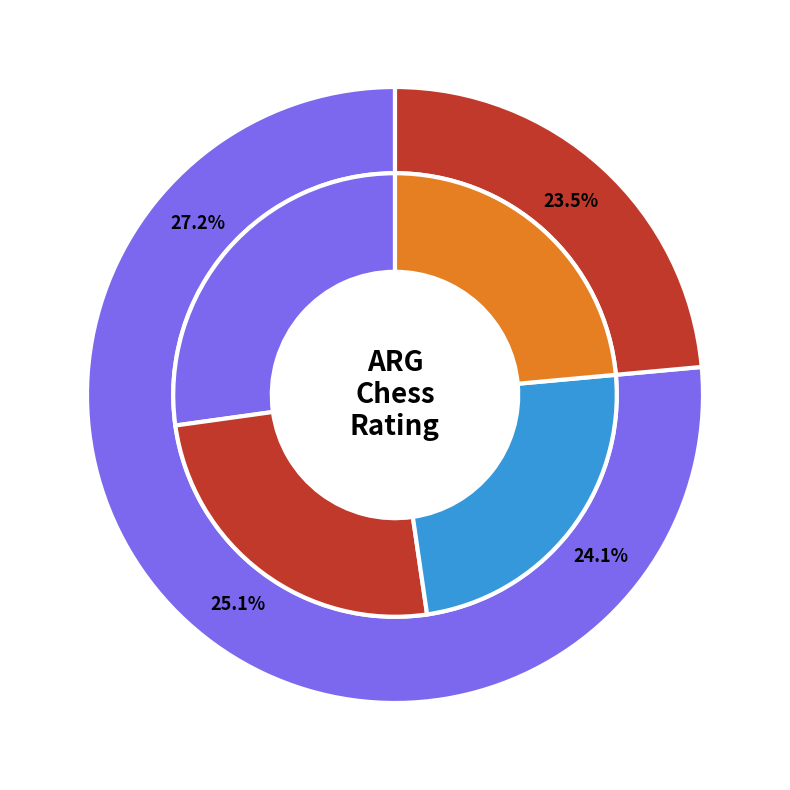

To the nearest percent, what is the combined percentage of Hoffman Juan Cruz and Cavallo Pedro?

29%